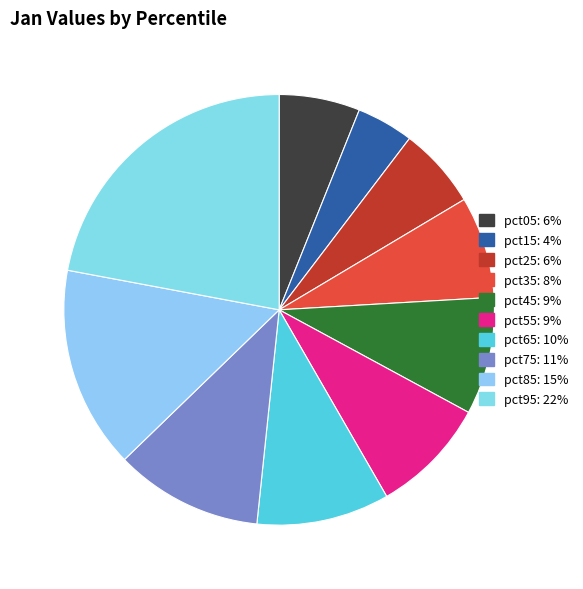

Which slice is the largest?

pct95